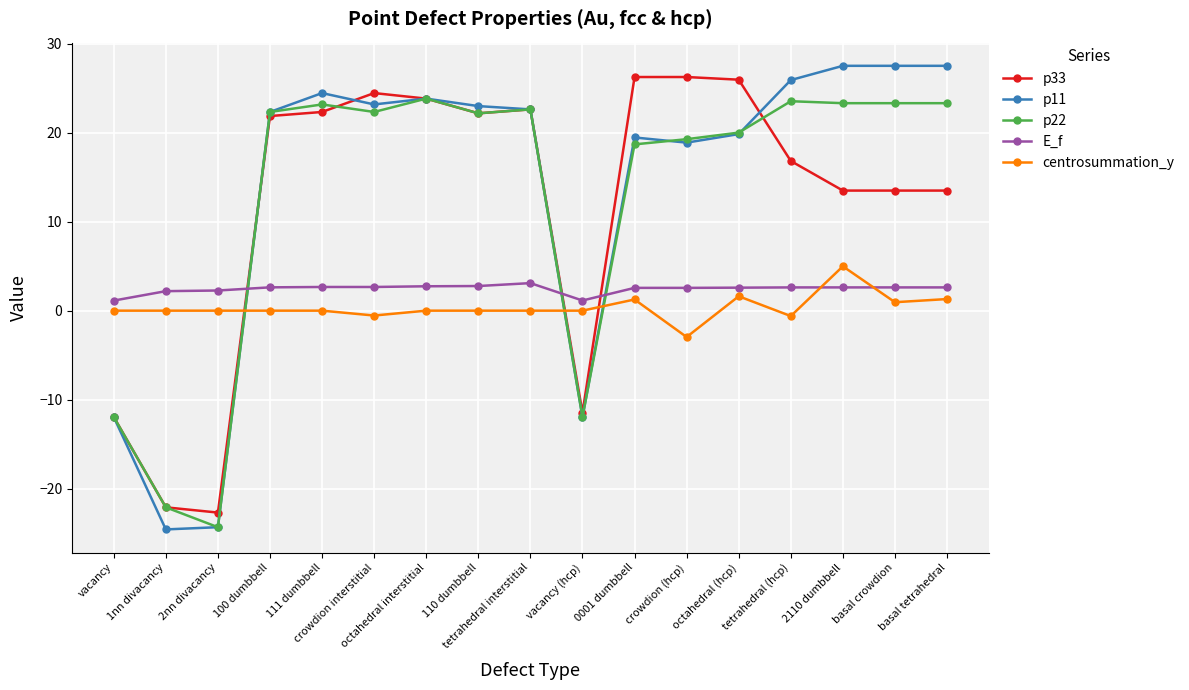

How many lines are shown in the chart?

5